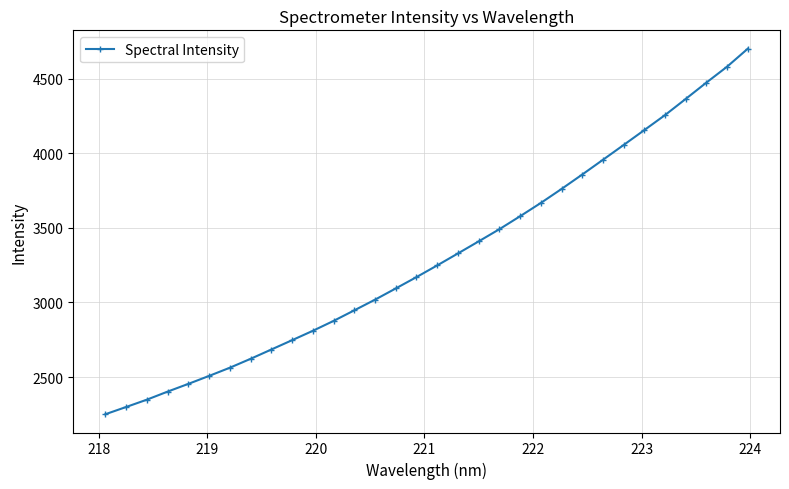

What is the average value?

3302.2